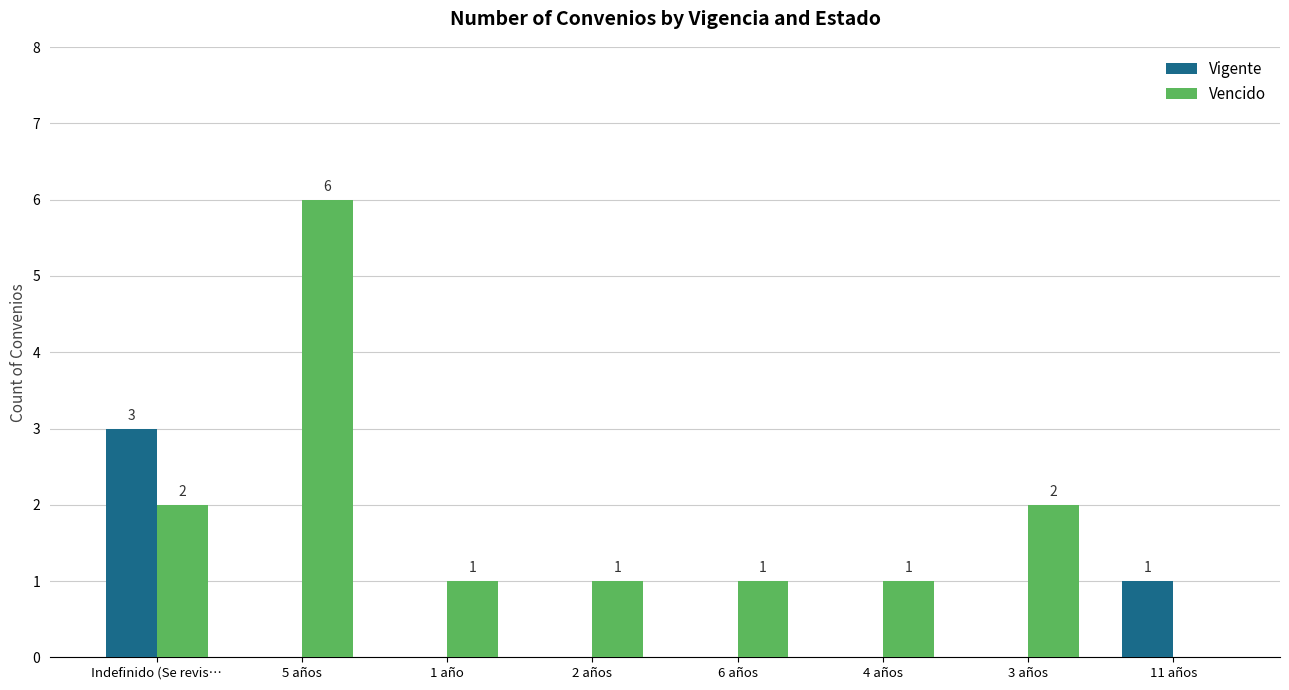

At which label is Vigente closest to 1?

11 años